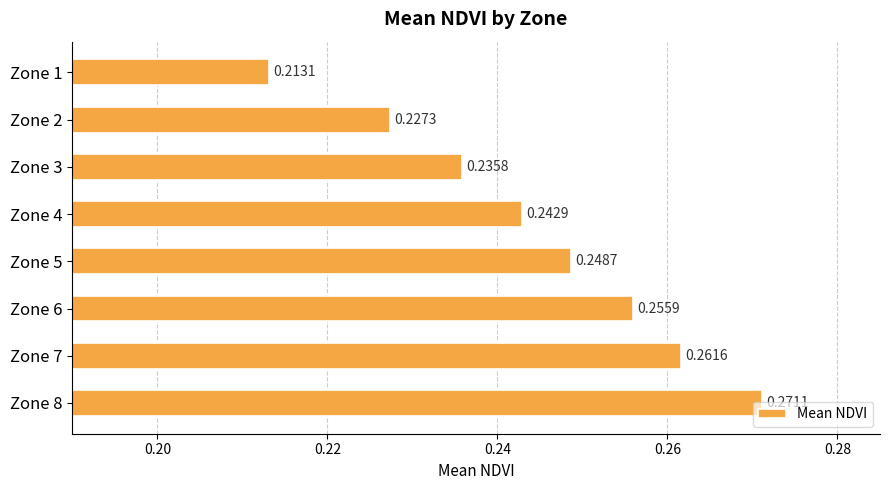

What is the sum of the values at Zone 4 and Zone 1?

0.5